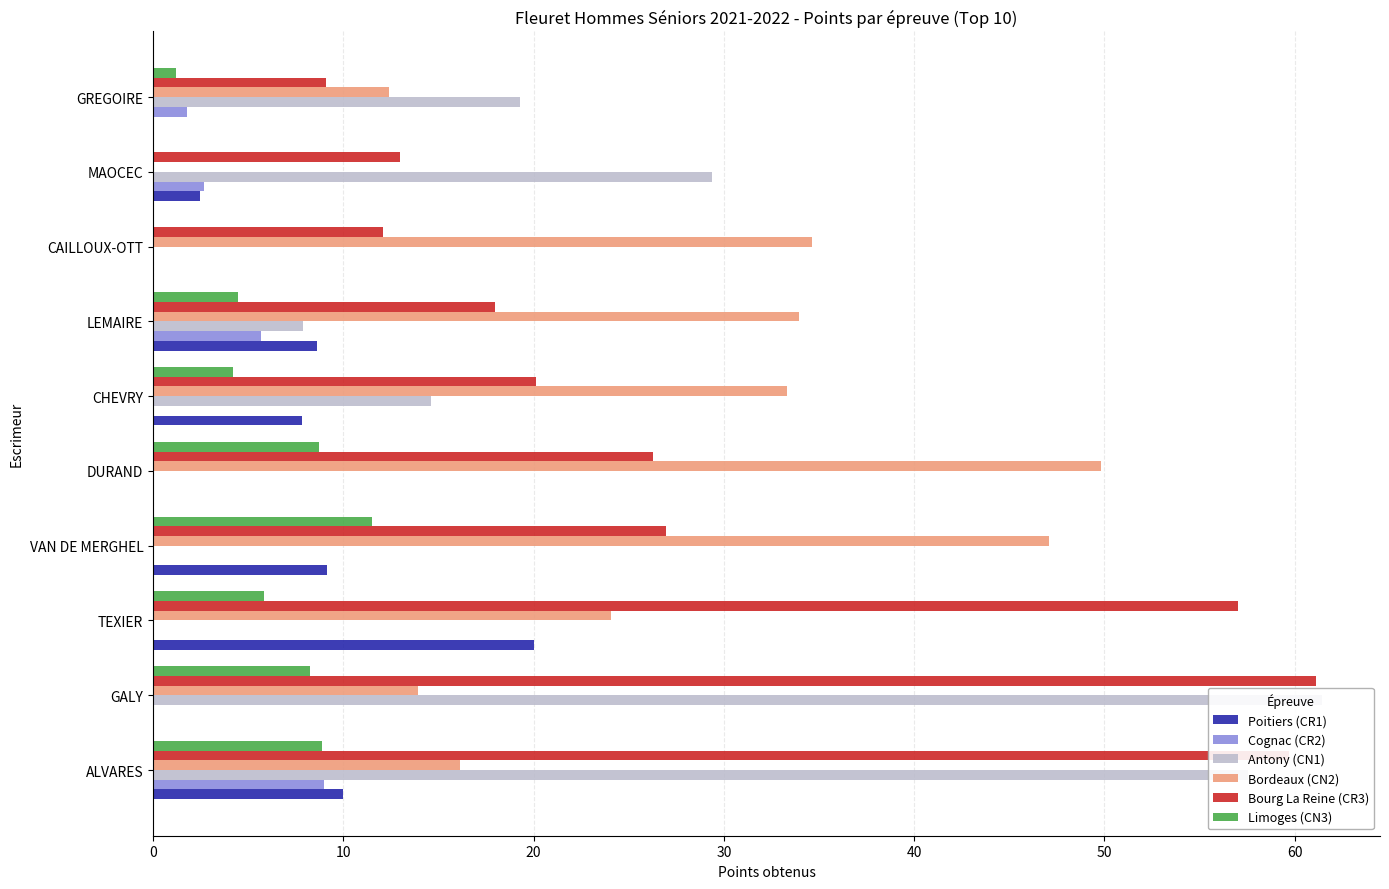

List the labels in order of Poitiers (CR1) value, largest first.

20, 0, 30, 60, 50, 8, 10, 40, 70, 9